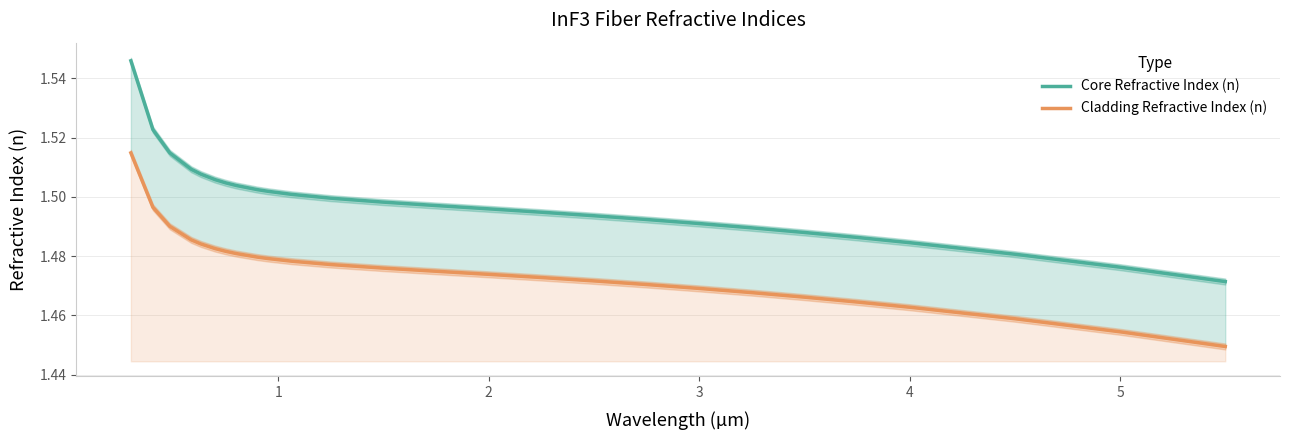

What is the average value of the Cladding Refractive Index (n) series?

1.5